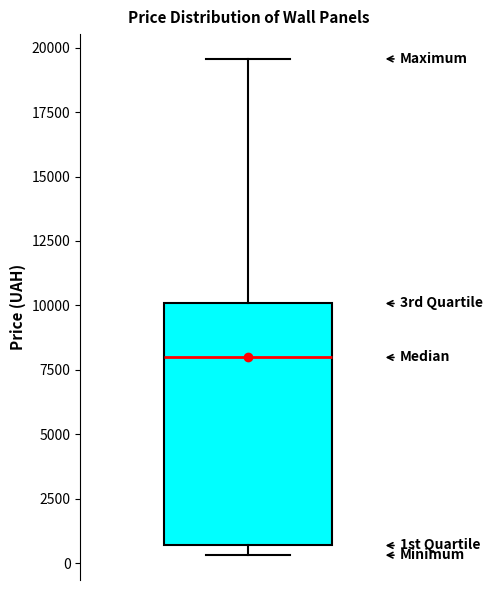

Transcribe this box plot: give where the median line is, the range the box spans, and where the two whiskers end, as read against the y-axis. The values are not printed on the chart, so give them approximately, as read against the axis.

median 8000, box 500 to 10000, whiskers 500 (just below the box's lower edge) to 19500